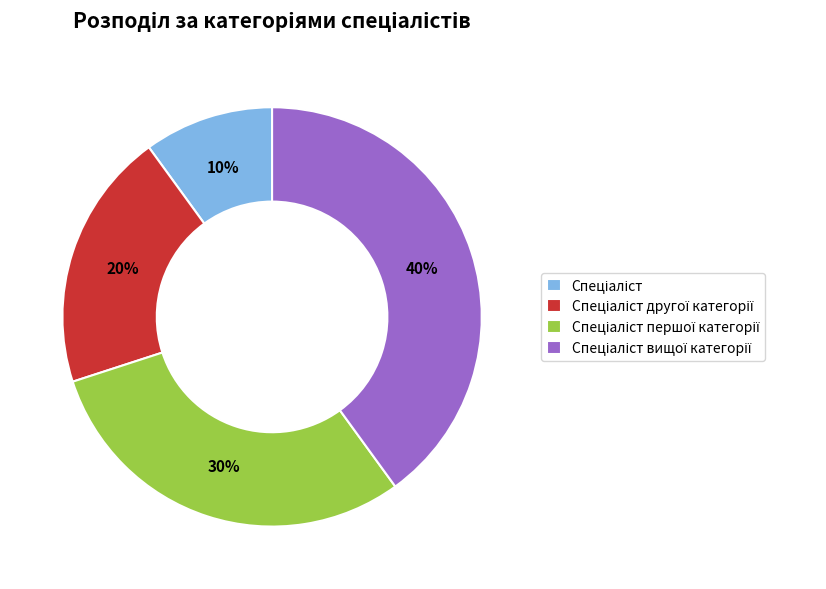

Is there a majority slice in this chart?

No